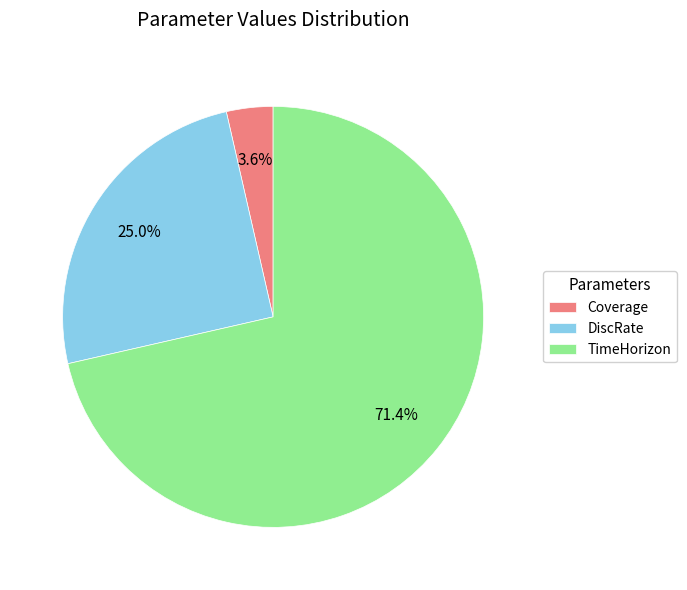

To the nearest percent, what is the average slice percentage?

33%